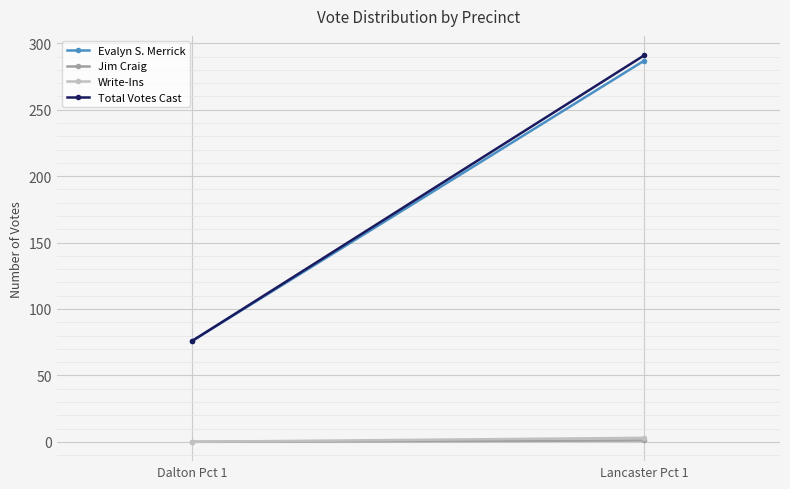

Rank the series at Dalton Pct 1 from highest to lowest value.

Evalyn S. Merrick, Total Votes Cast, Jim Craig, Write-Ins